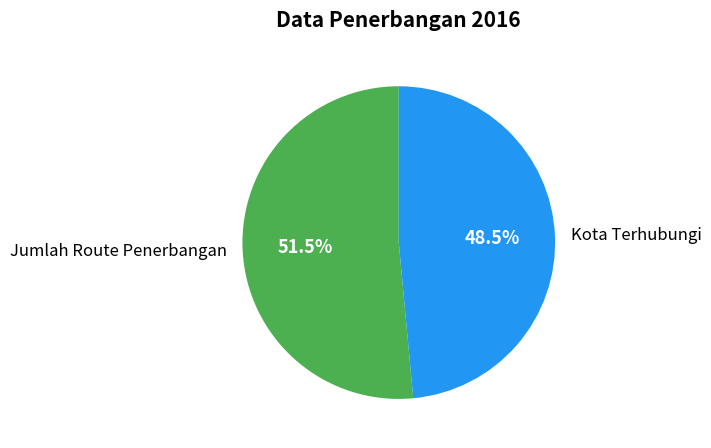

Approximately how many times larger is the value at Jumlah Route Penerbangan compared to Kota Terhubungi?

1.1